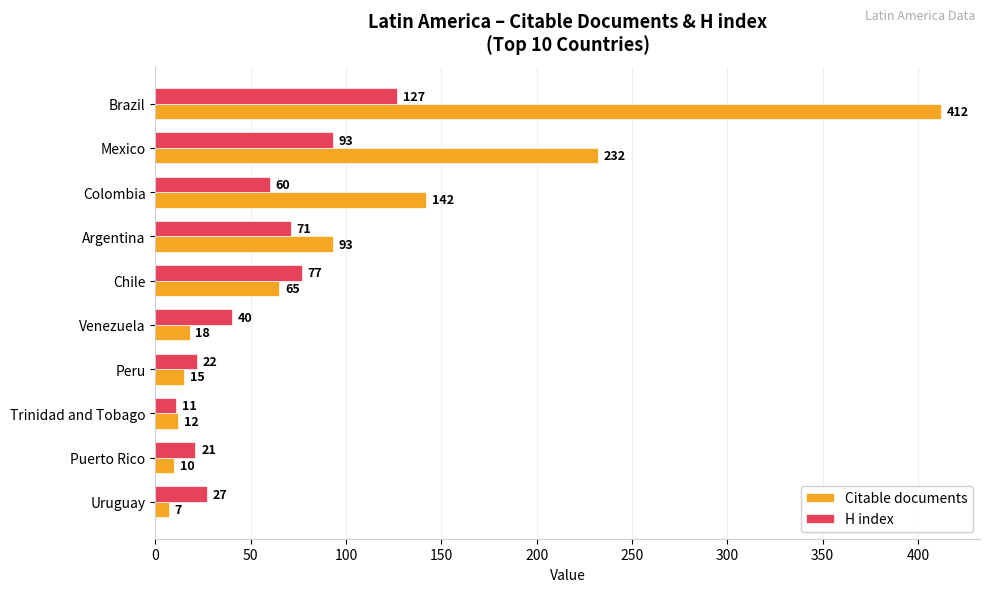

Count the number of data series in this chart.

2